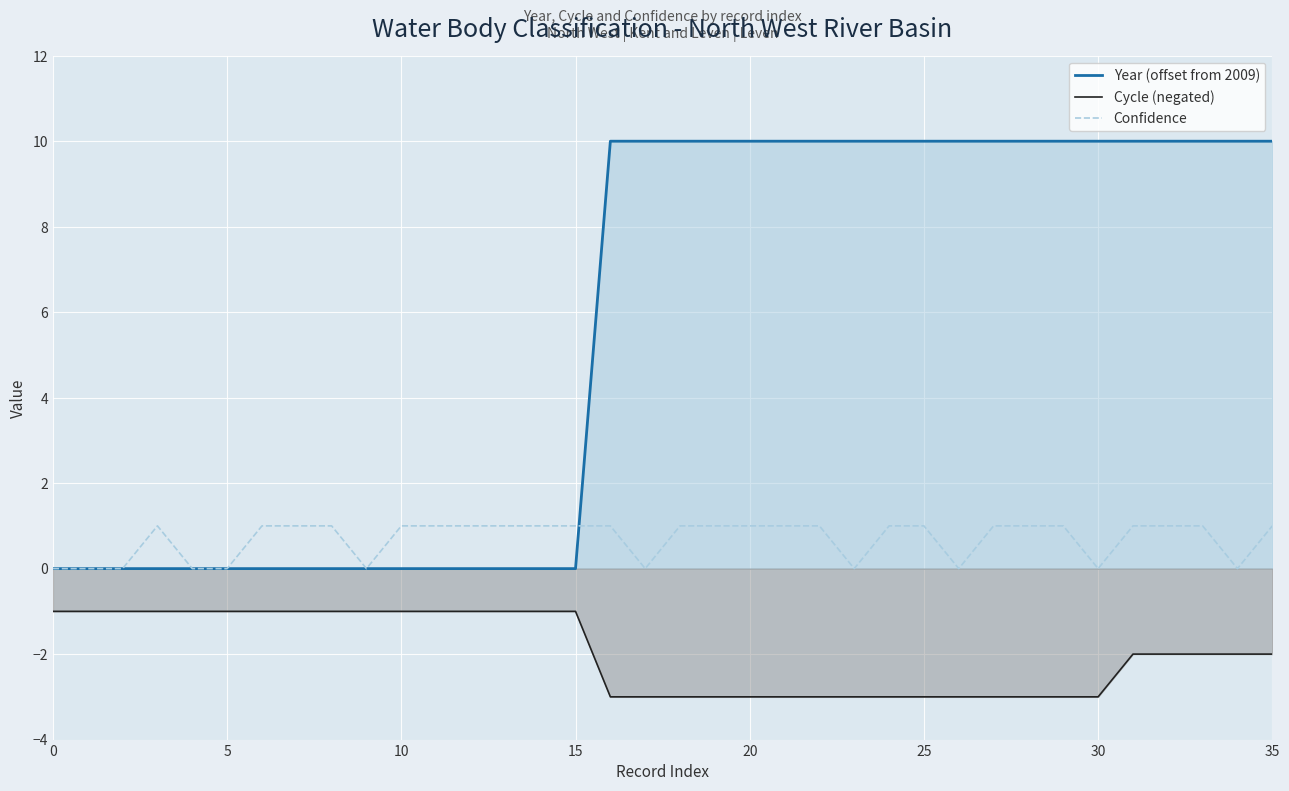

True or false: Cycle (negated) and Year (offset from 2009) cross at least once.

False